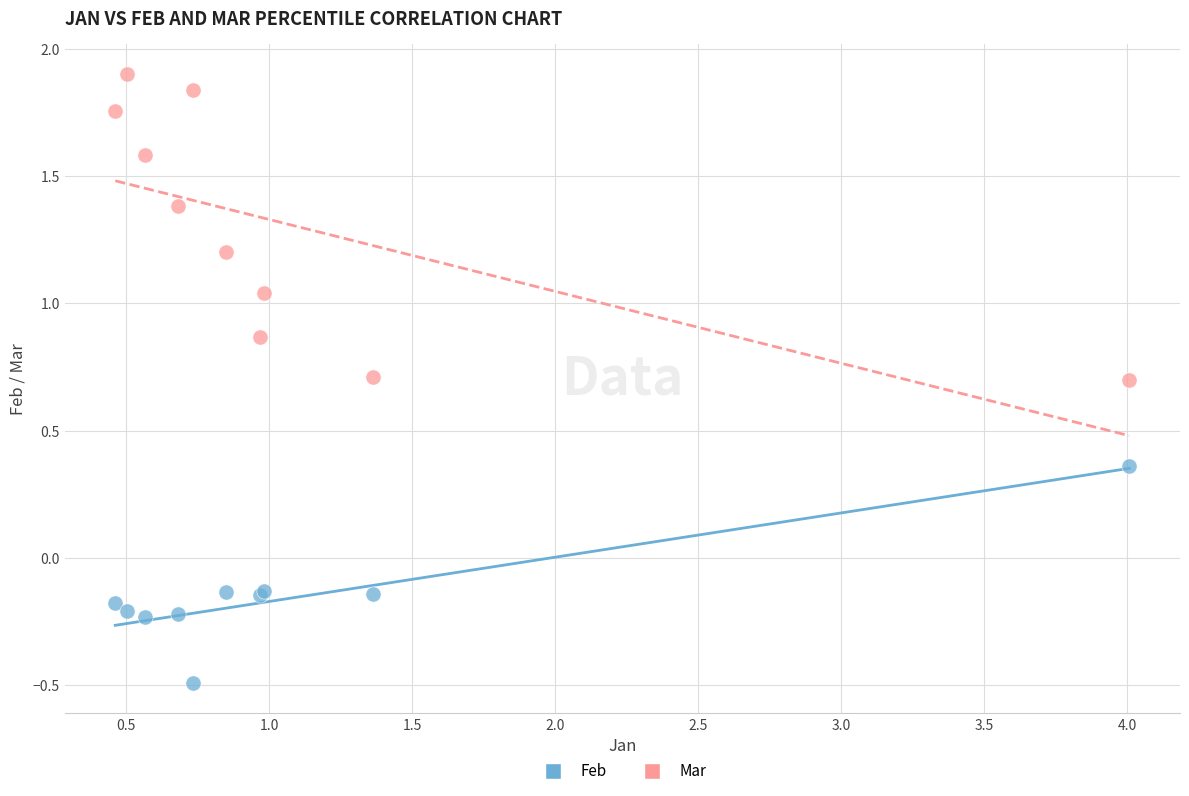

What are all the series names shown in the legend?

Feb, Mar